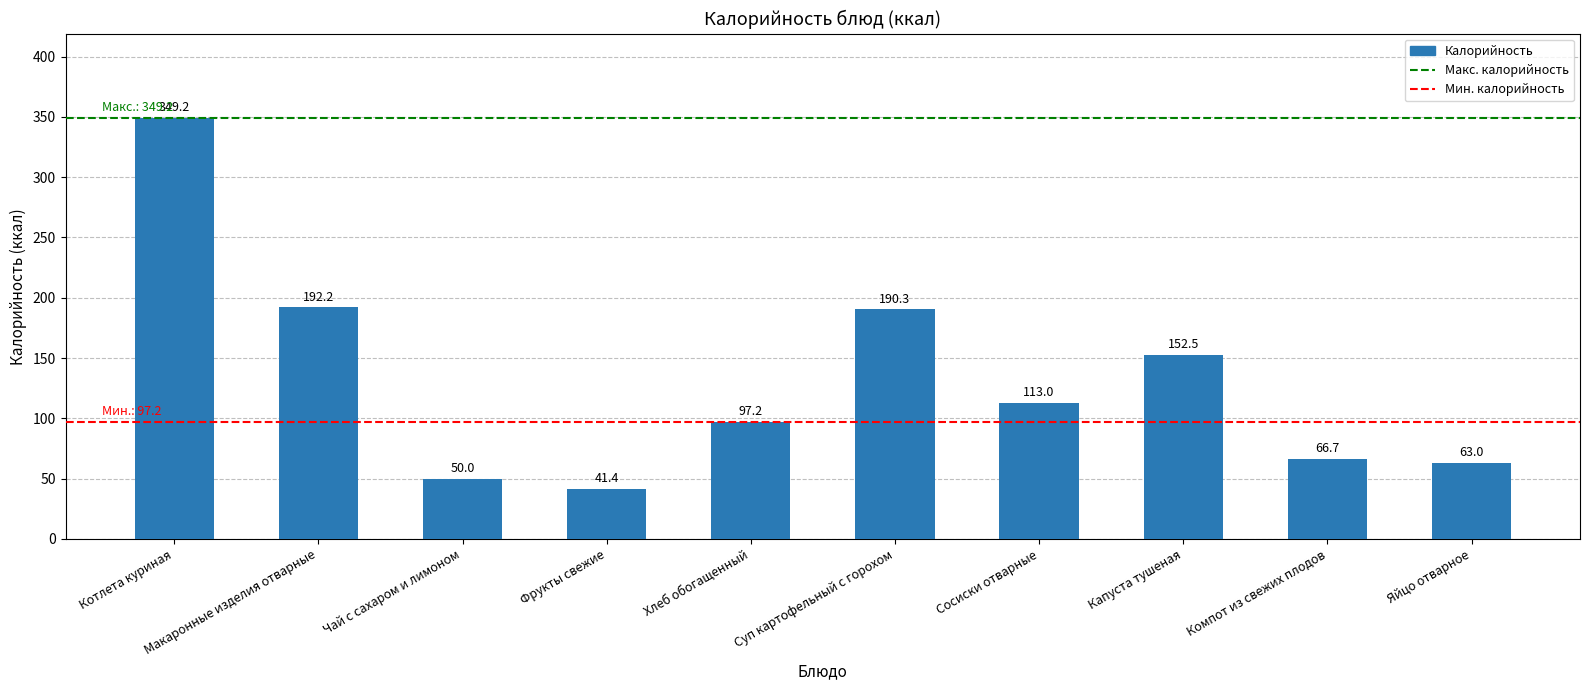

Are the bars horizontal?

No